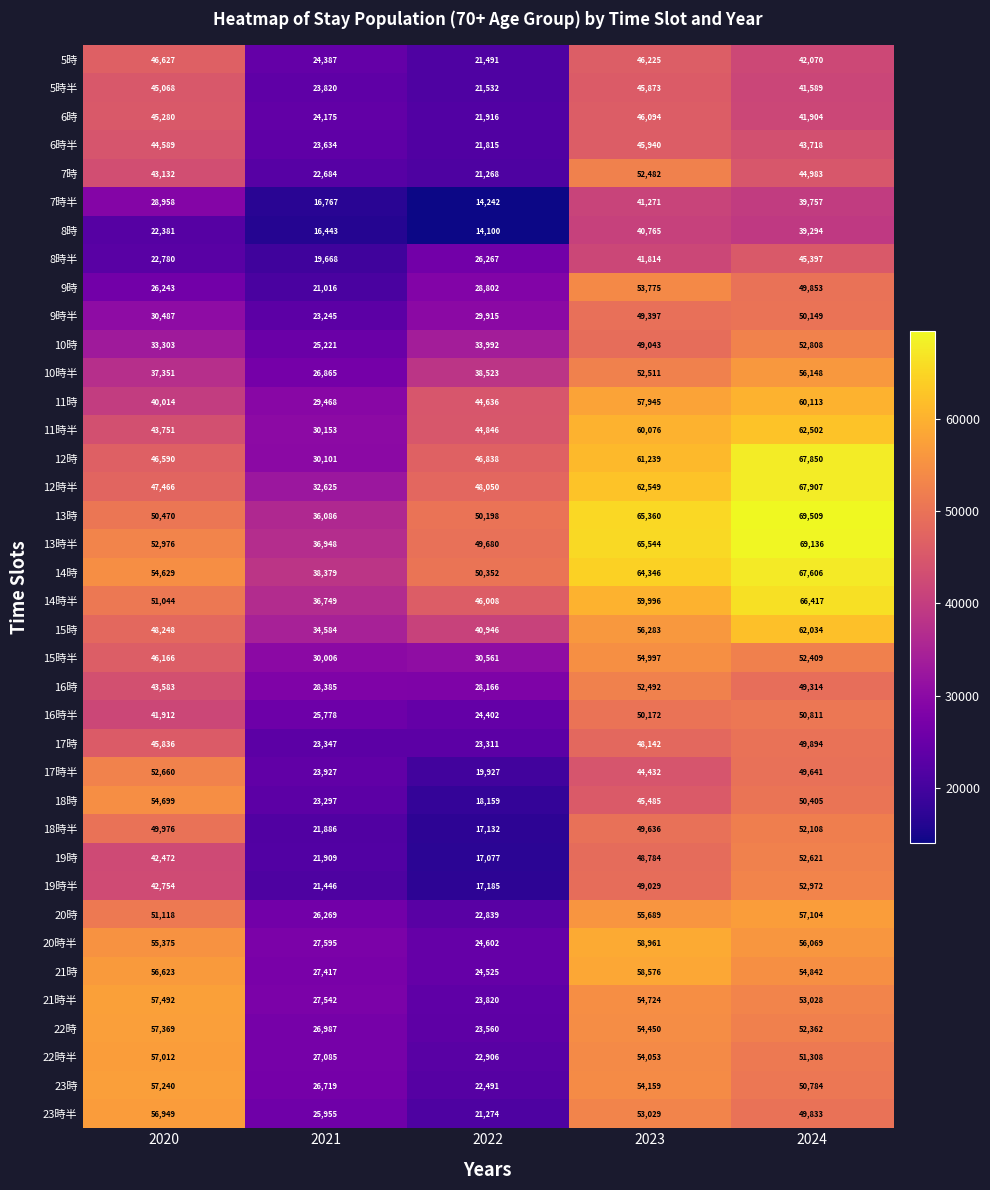

True or false: 19時 has a value of 33326 at 2023.

False